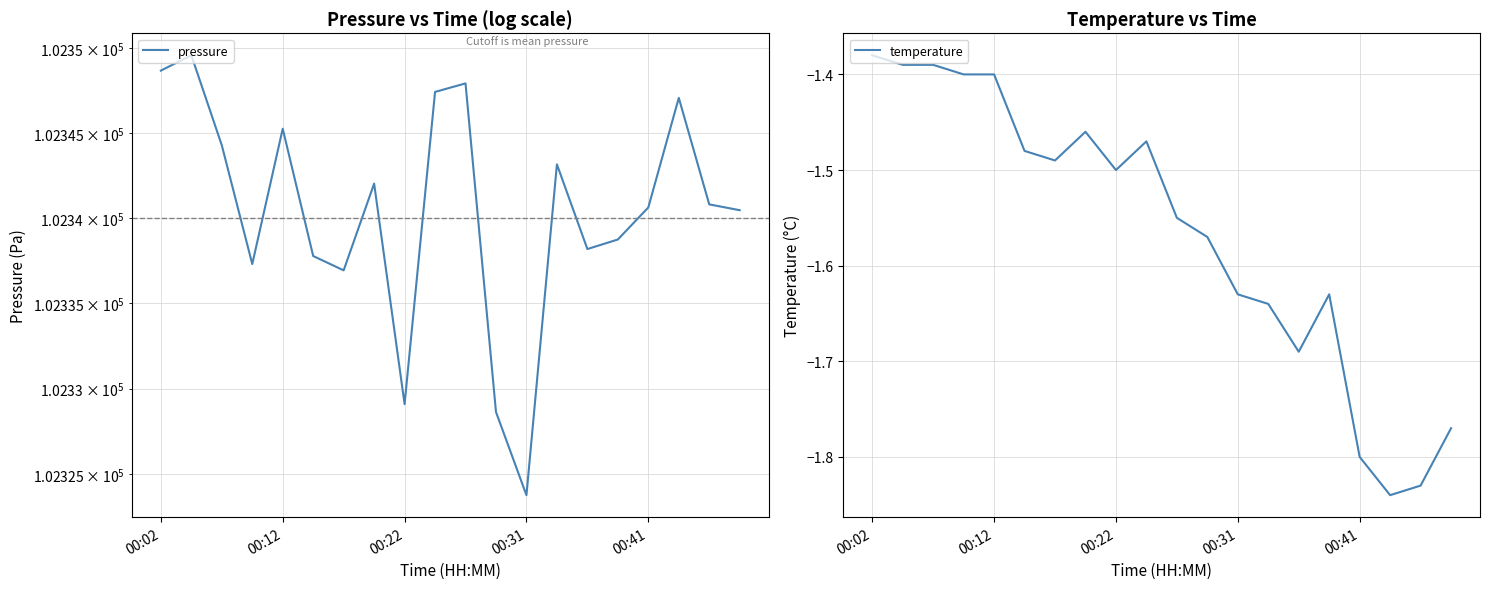

What is the spread (max minus min) of values at 9?

102348.9